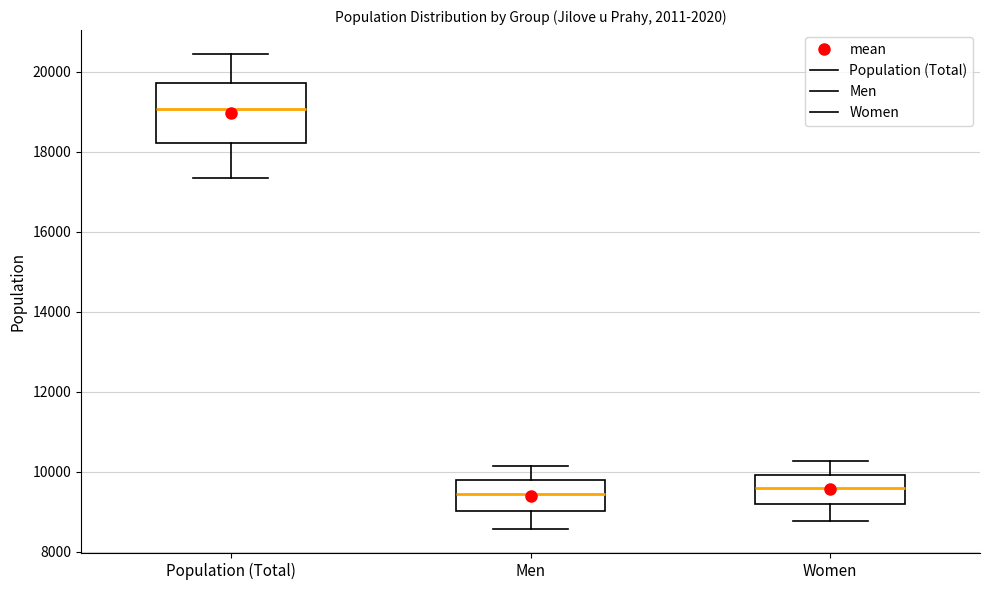

Where does the lower whisker of the box for Women end on the y-axis? The values are not printed on the chart, so give them approximately, as read against the axis.

8800